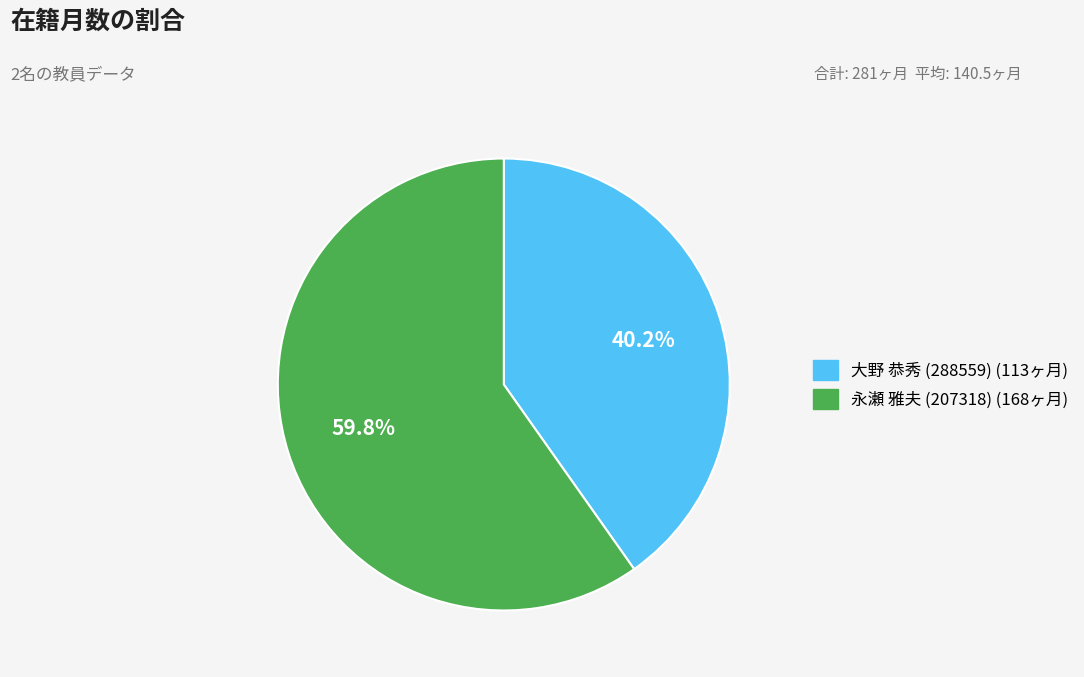

Which category accounts for the majority?

永瀬 雅夫 (207318)